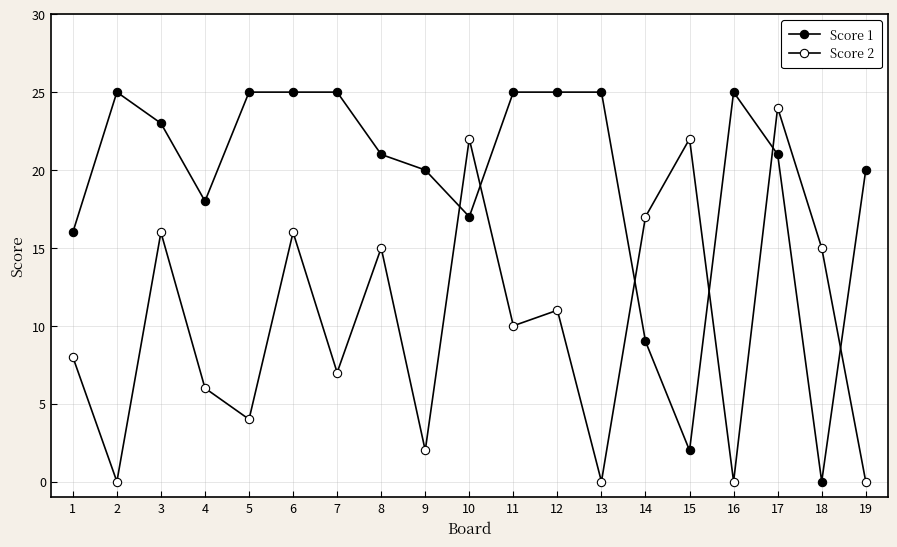

The value of Score 1 at 14 is 9. True or false?

True